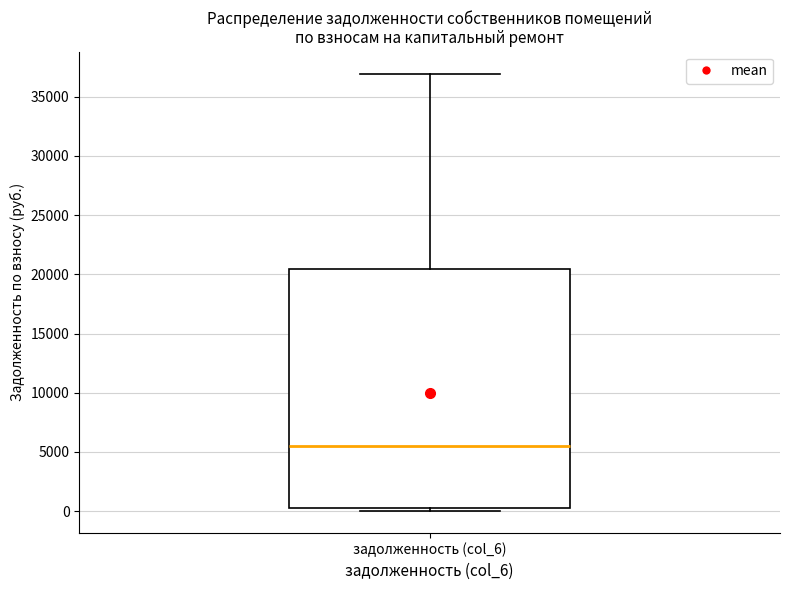

Transcribe this box plot: give where the median line is, the range the box spans, and where the two whiskers end, as read against the y-axis. The values are not printed on the chart, so give them approximately, as read against the axis.

median 5500, box 500 to 20500, whiskers 0 to 37000